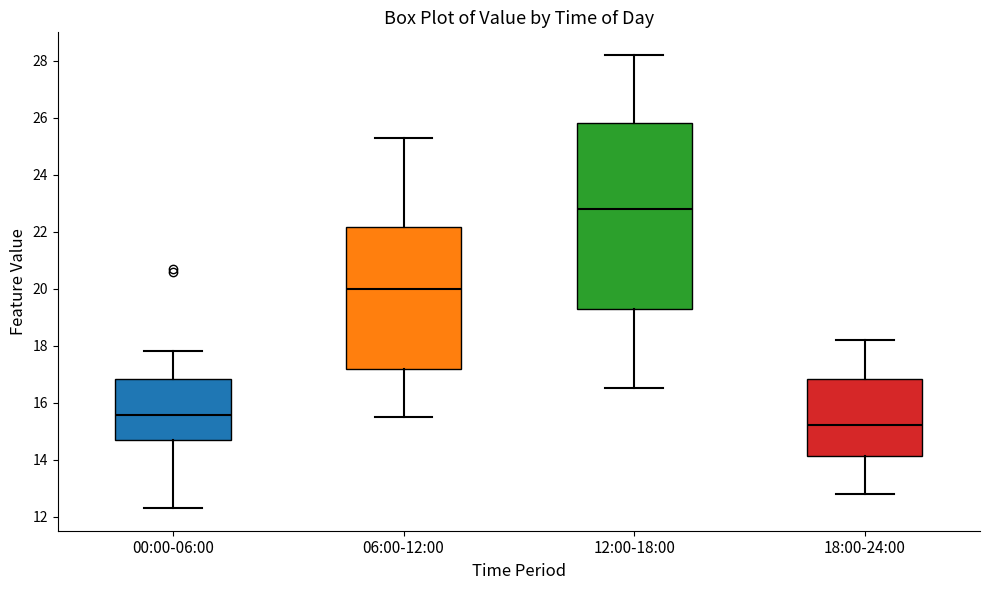

Where is the lower edge of the box for 18:00-24:00 on the y-axis? The values are not printed on the chart, so give them approximately, as read against the axis.

14.2